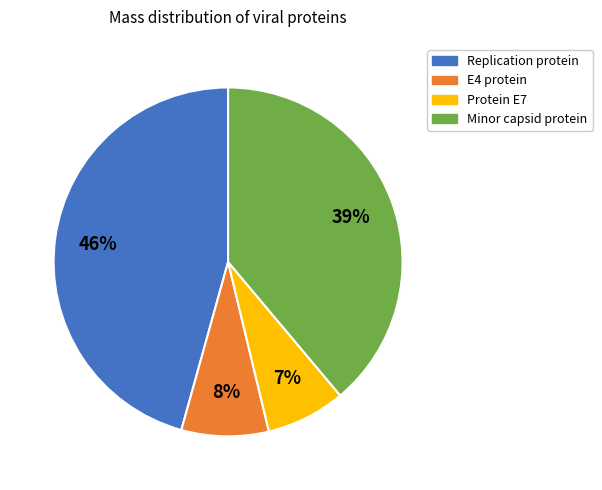

What percentage is the Protein E7 slice, to the nearest percent?

7%